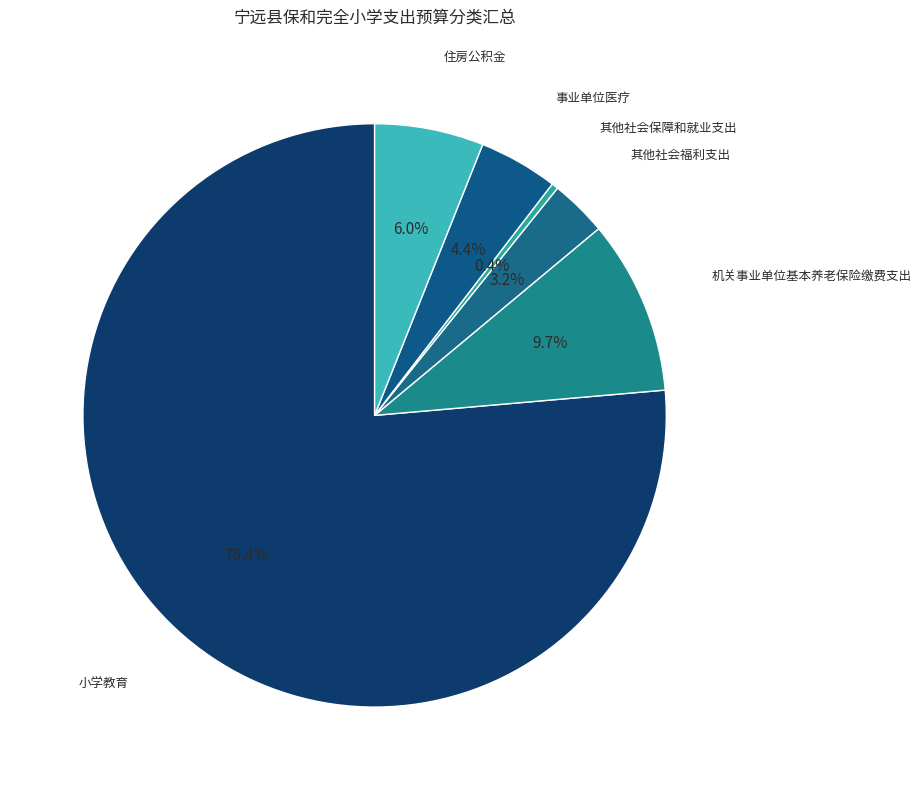

Count the number of slices in the pie.

6